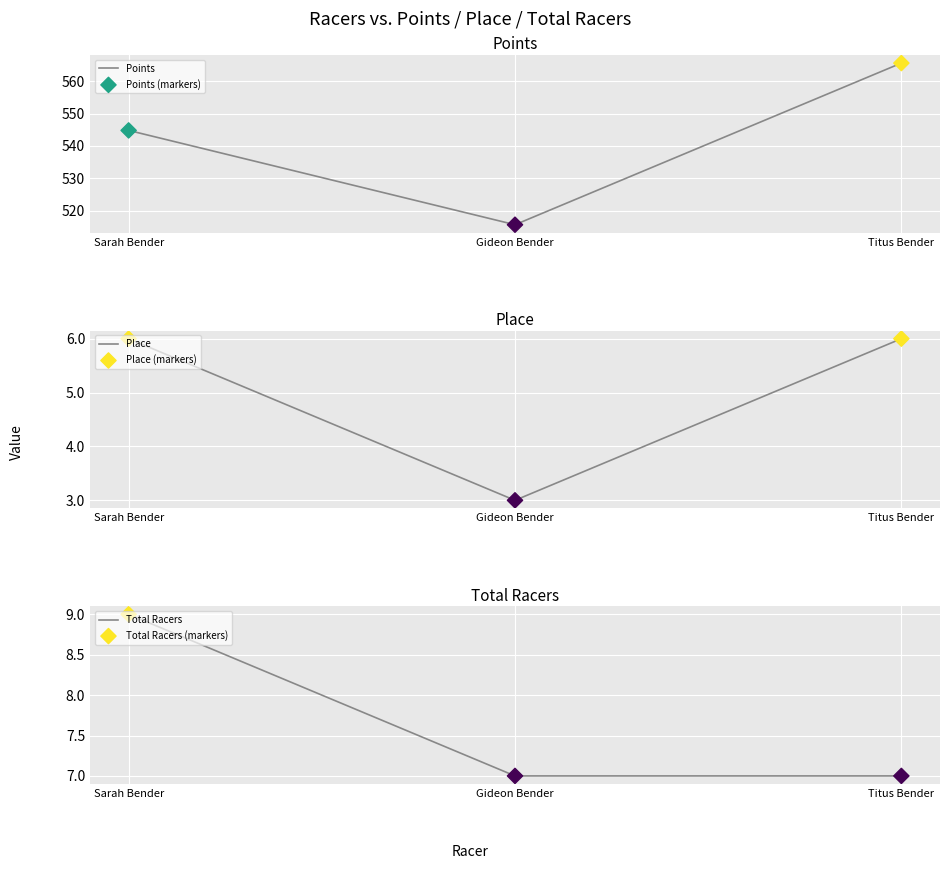

Which series reaches the maximum Y coordinate?

Points